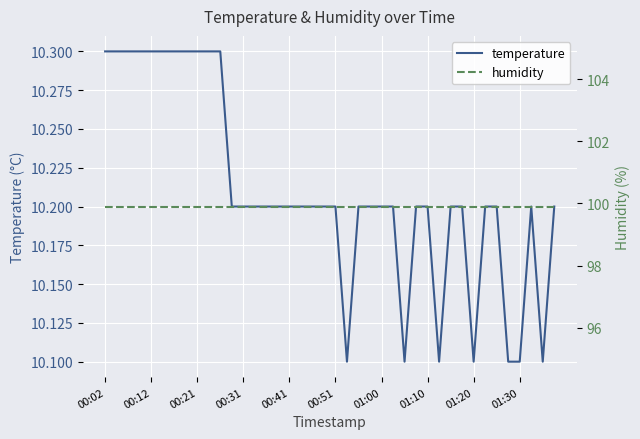

At which category is the sum across all series the highest?

00:02